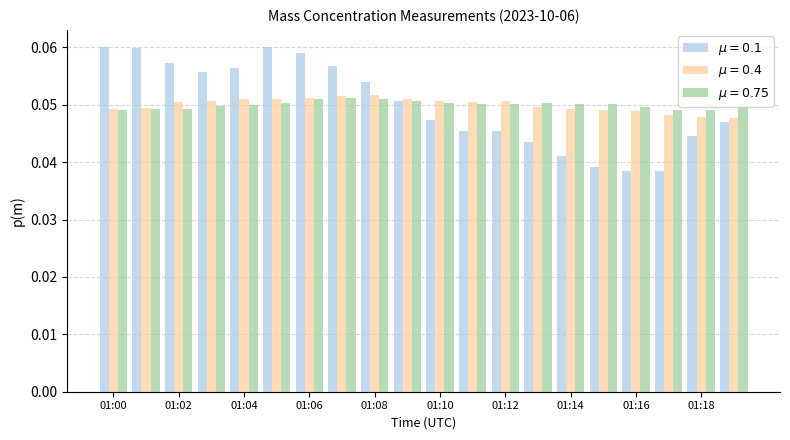

At how many categories does at least one series exceed 0?

20